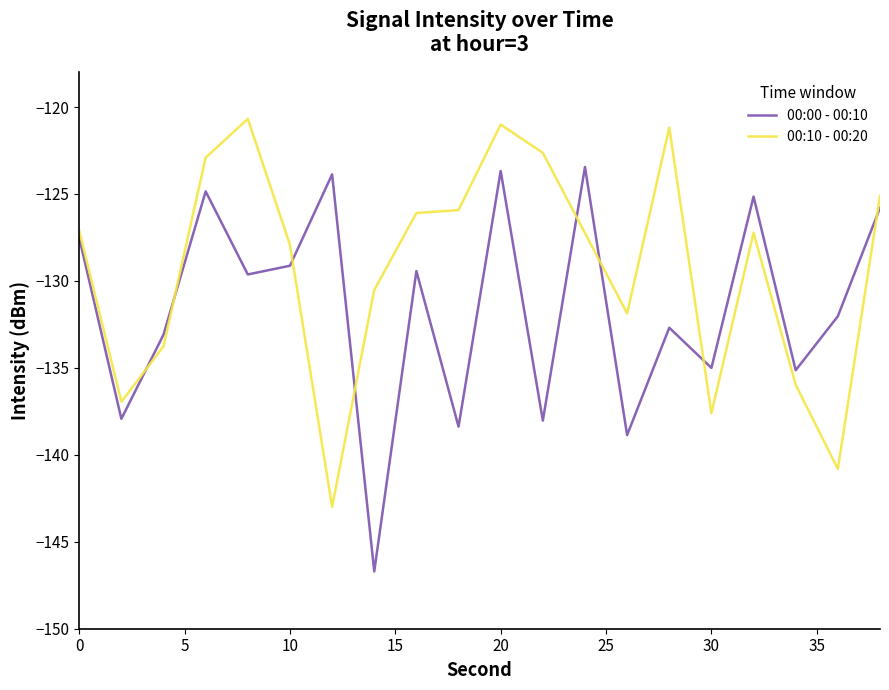

List the series in order of their peak value, highest first.

00:10 - 00:20, 00:00 - 00:10